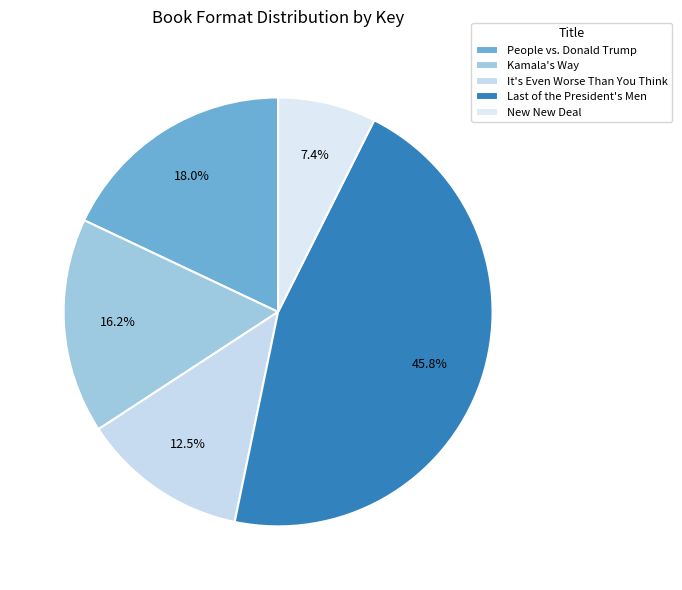

Combined, what portion of the pie is People vs. Donald Trump and It's Even Worse Than You Think?

30.5%